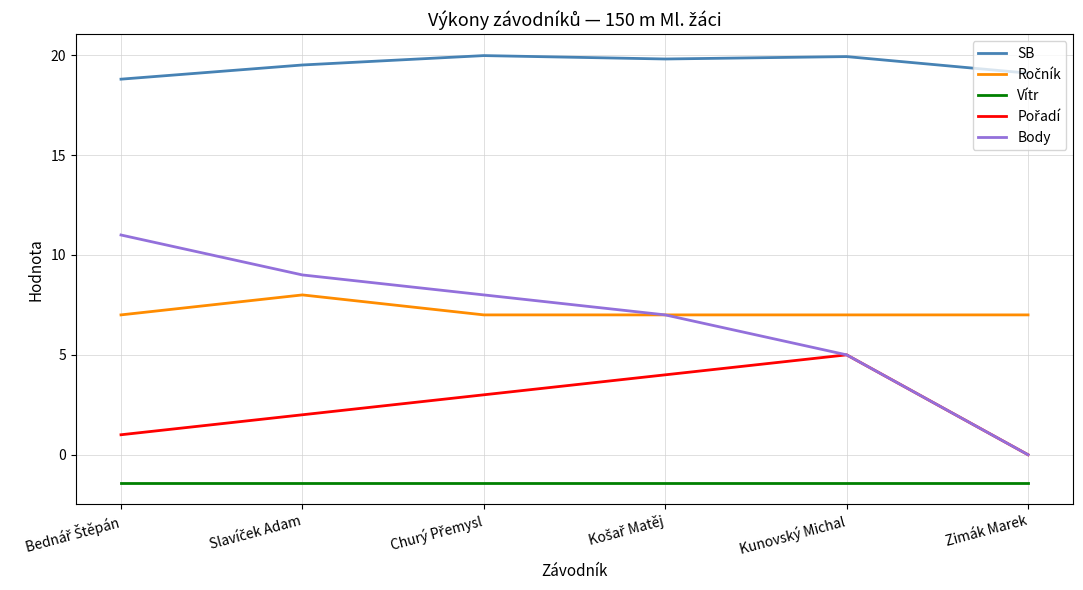

What is the average value of the SB series?

19.5